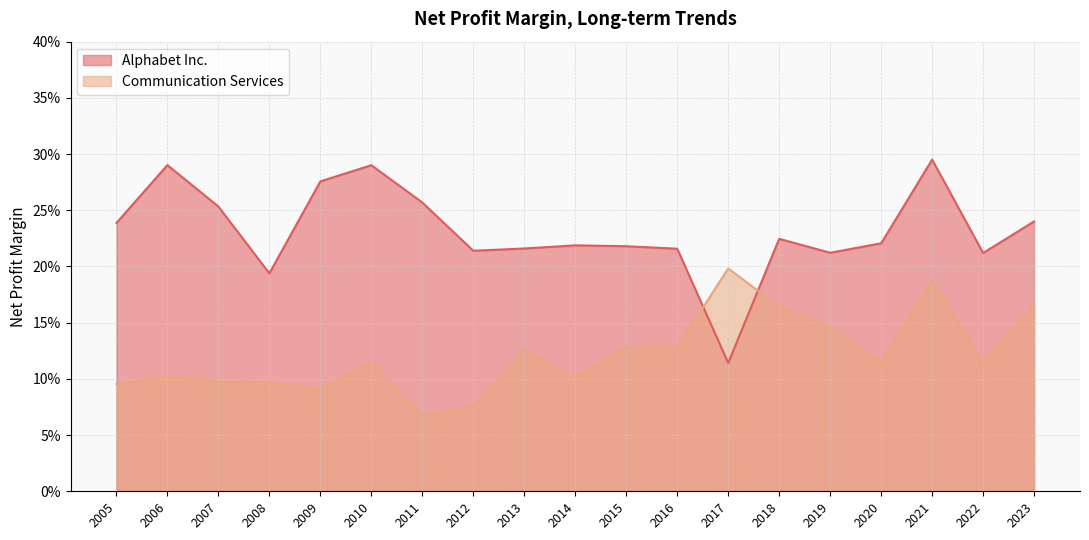

The value of Communication Services at 2017 is 0.1. True or false?

False